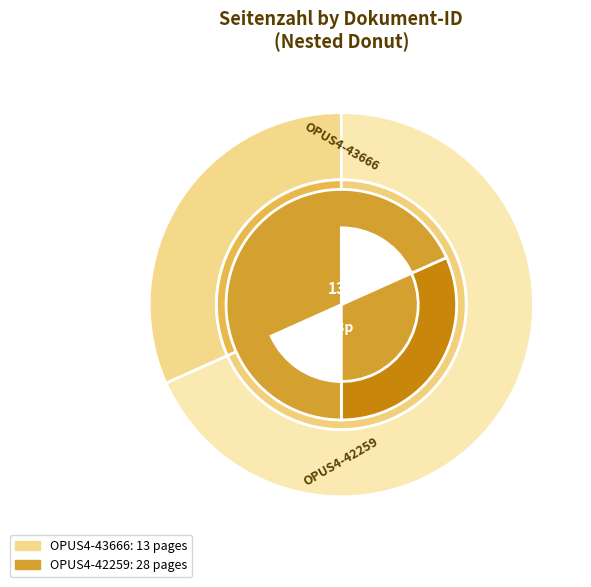

Which category has the smallest portion of the pie?

OPUS4-43666